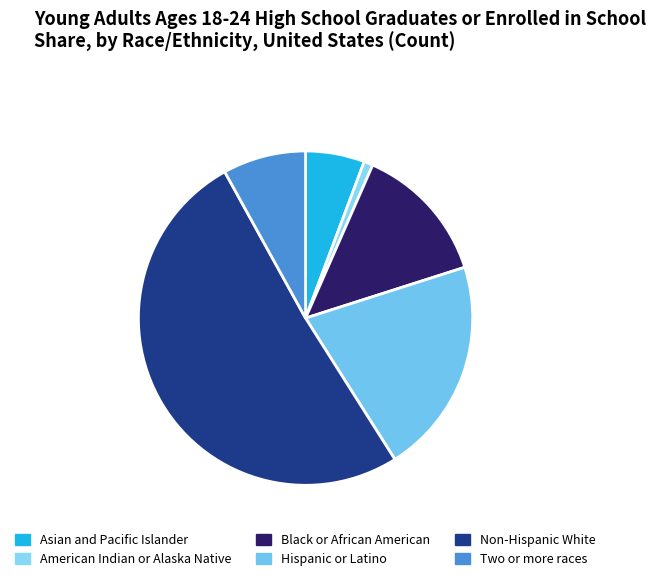

Is the sum of Non-Hispanic White and Hispanic or Latino greater than half?

Yes